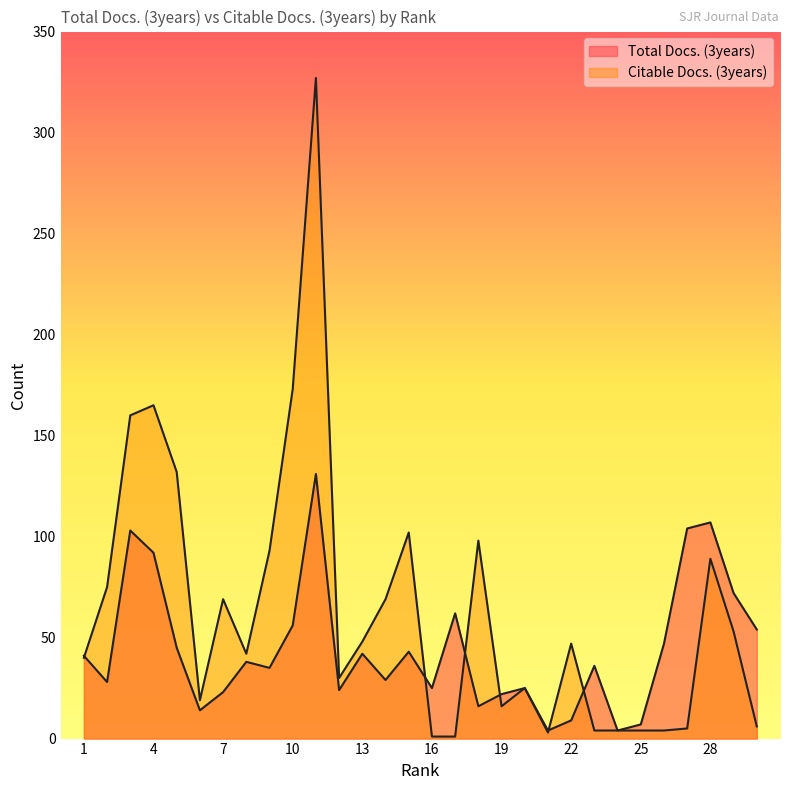

Is the value of Total Docs. (3years) at 24 greater than the value of Citable Docs. (3years) at 24?

No